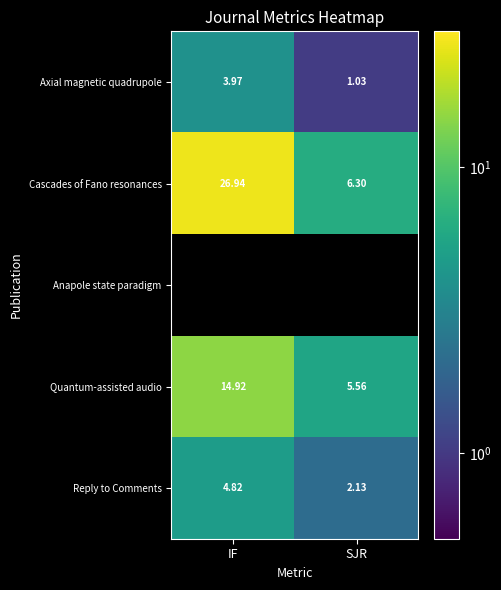

What is the sum of the Quantum-assisted audio values at SJR and IF?

20.5